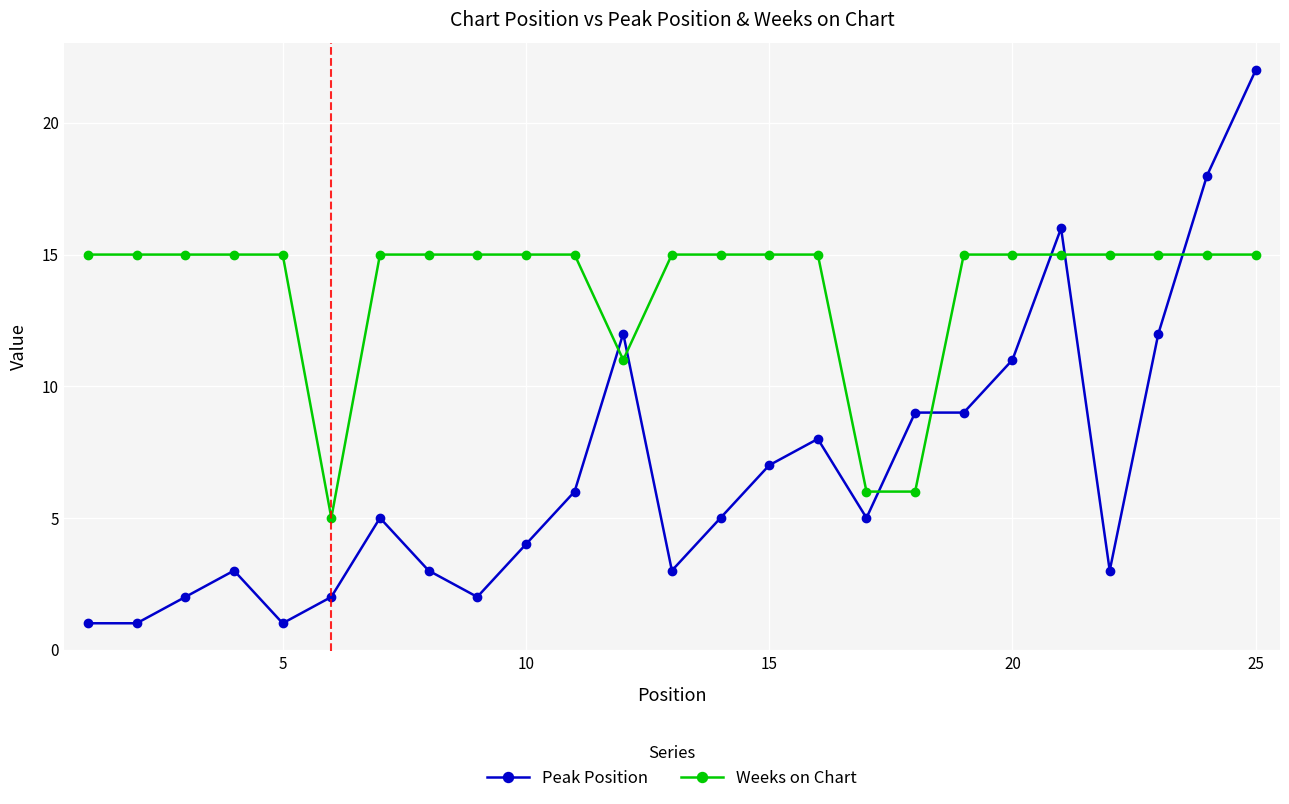

True or false: Weeks on Chart and Peak Position cross at least once.

True